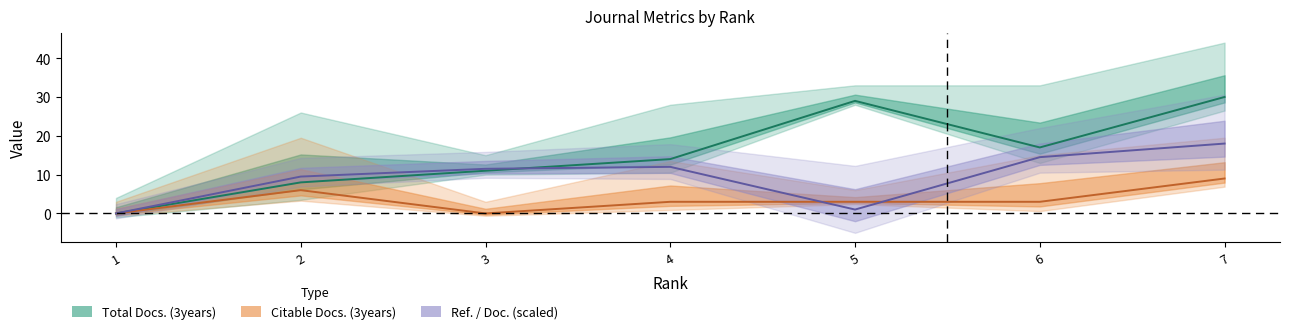

Which has a higher value, 6 or 1?

6